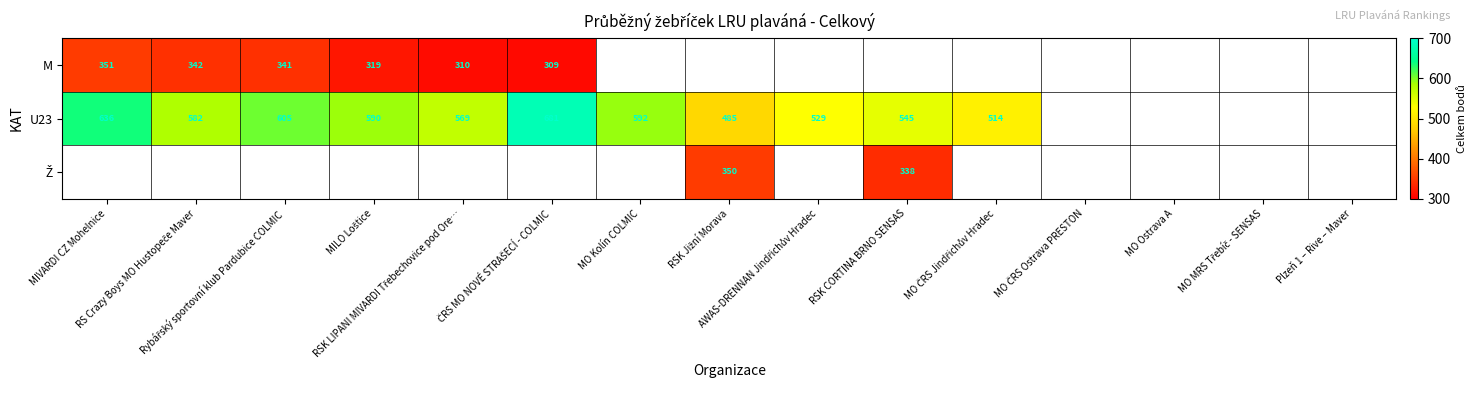

What is the minimum value shown in the chart?

309.0